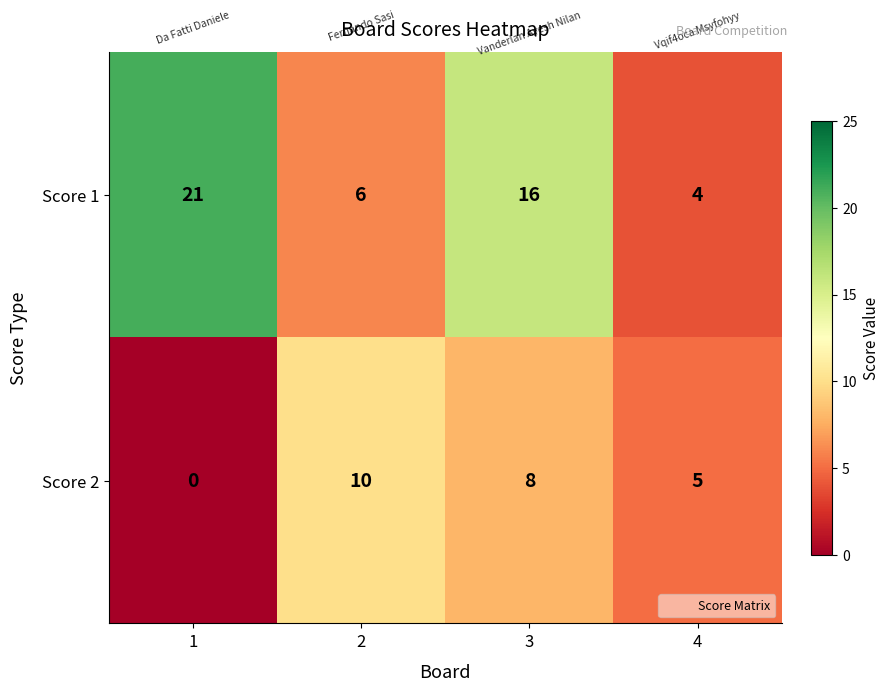

What is the sum of the Score 2 values at 4 and 2?

15